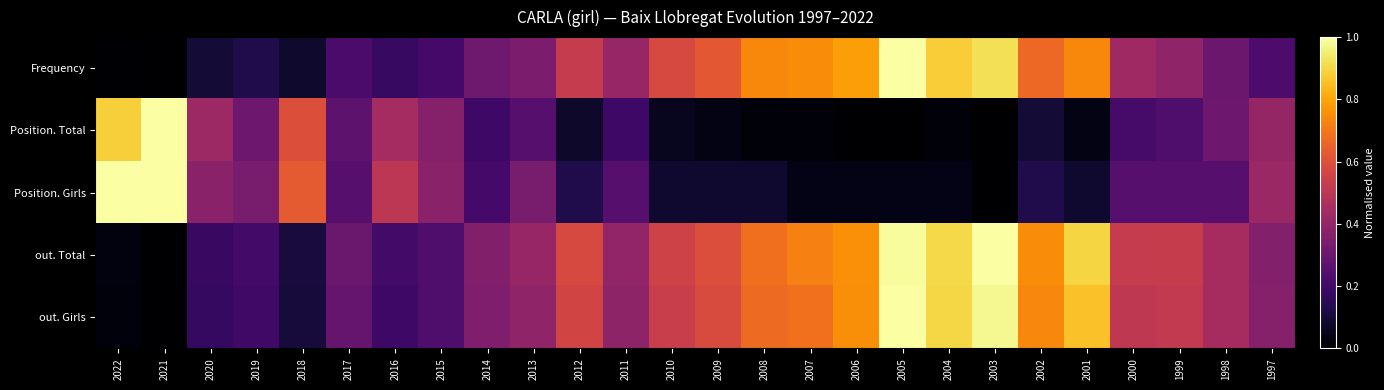

Rank the series at 2014 from lowest to highest value.

Position. Total, Position. Girls, Frequency, out. Girls, out. Total